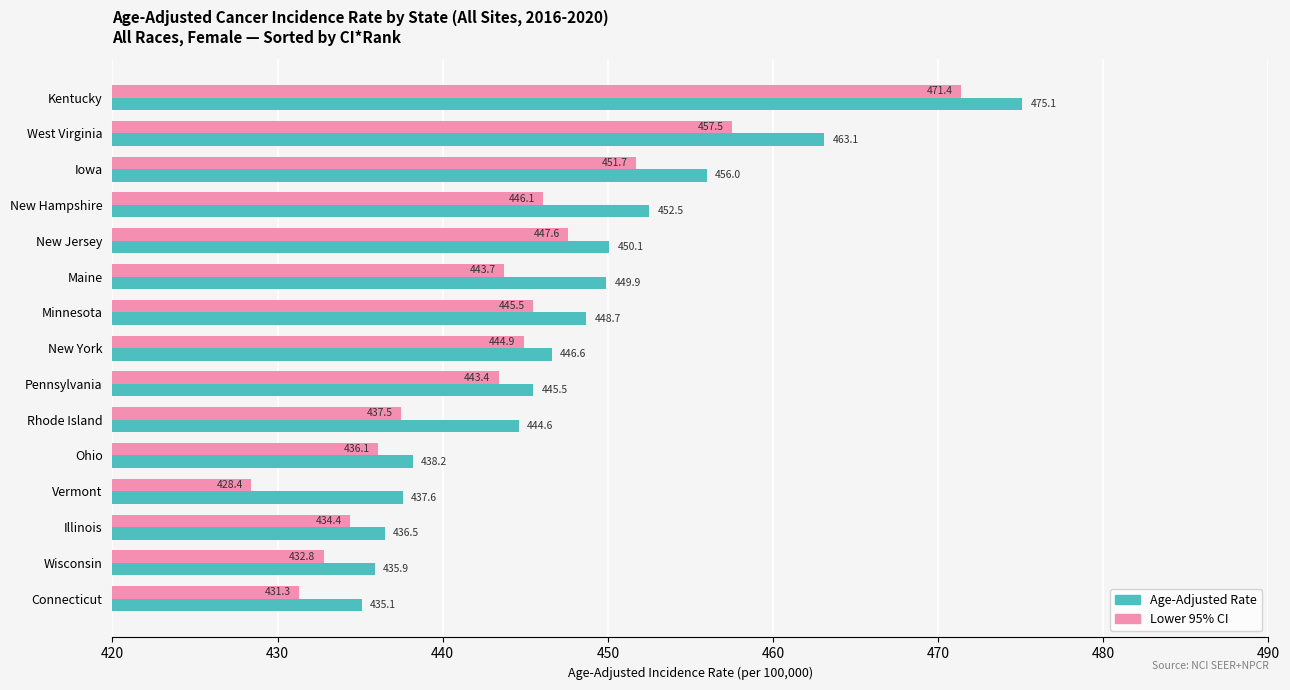

How many data points in Lower 95% CI are less than 443?

6